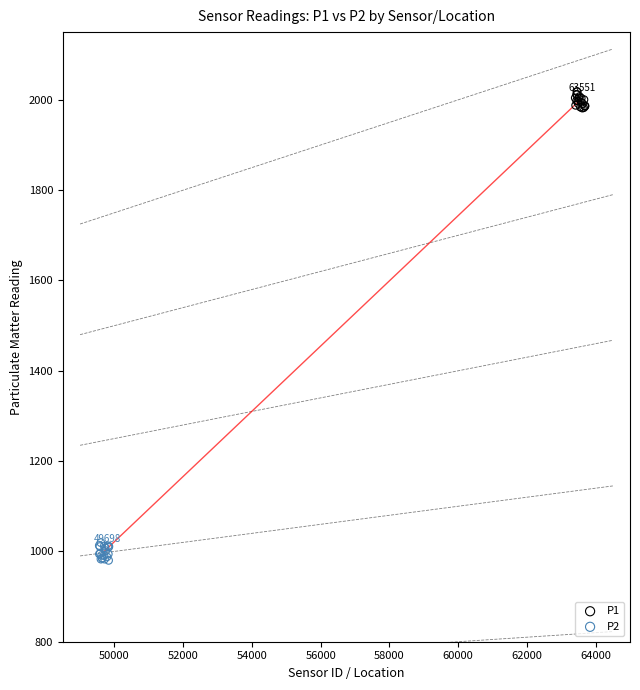

Which series contains the highest Y value?

P1